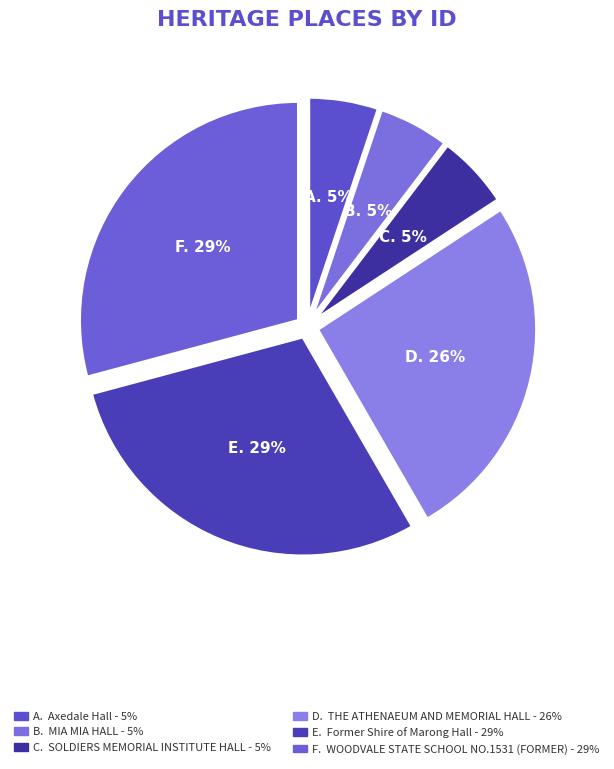

Rank the categories by value from lowest to highest.

Axedale Hall, MIA MIA HALL, SOLDIERS MEMORIAL INSTITUTE HALL, THE ATHENAEUM AND MEMORIAL HALL, Former Shire of Marong Hall, WOODVALE STATE SCHOOL NO.1531 (FORMER)